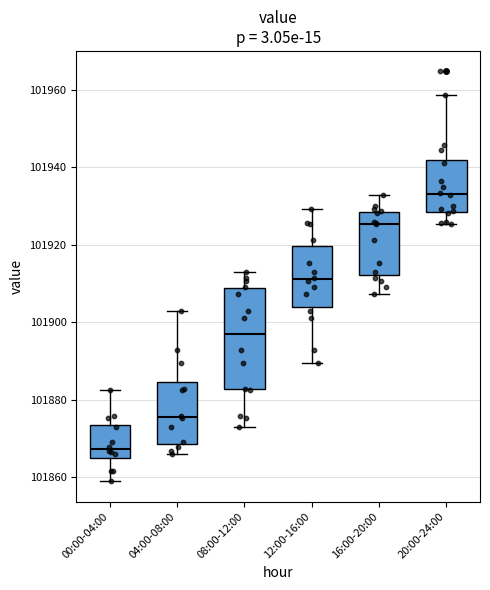

Where is the upper edge of the box for 00:00-04:00 on the y-axis? The values are not printed on the chart, so give them approximately, as read against the axis.

101874